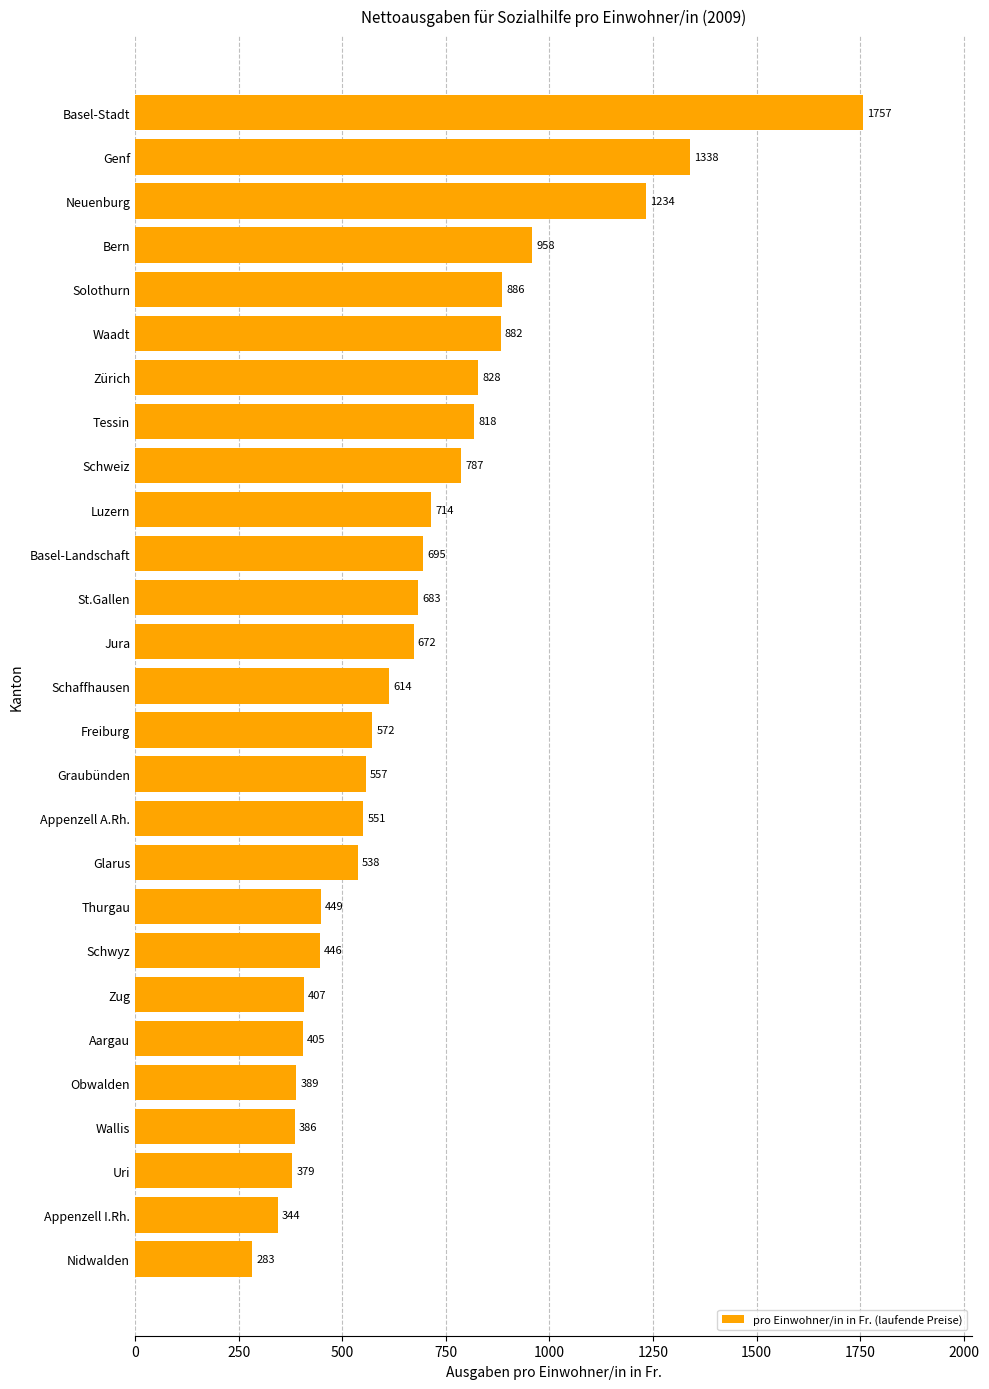

What is the change in value from Aargau to Thurgau?

+44